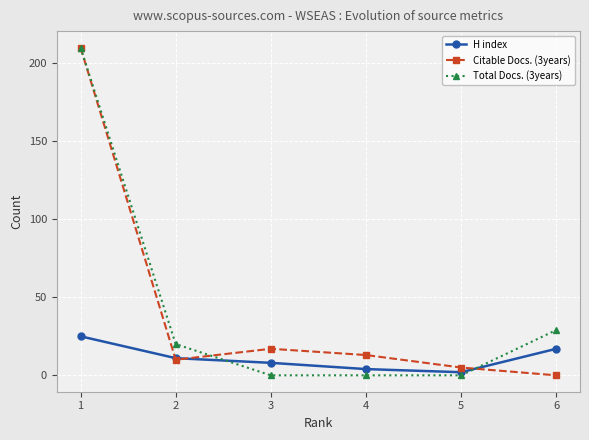

Where is H index nearest to the value 13?

2